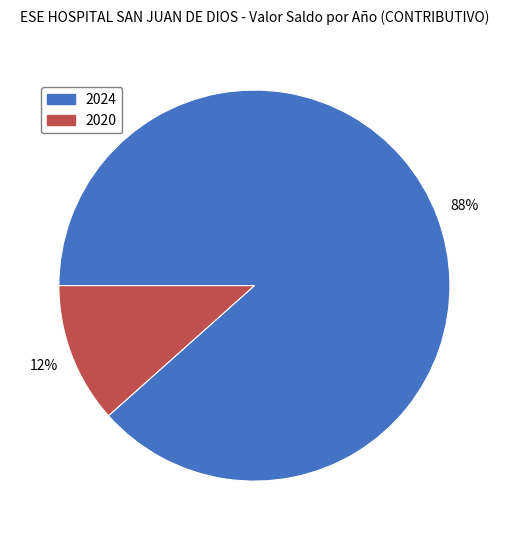

Combined, do 2024 and 2020 account for over 50%?

Yes